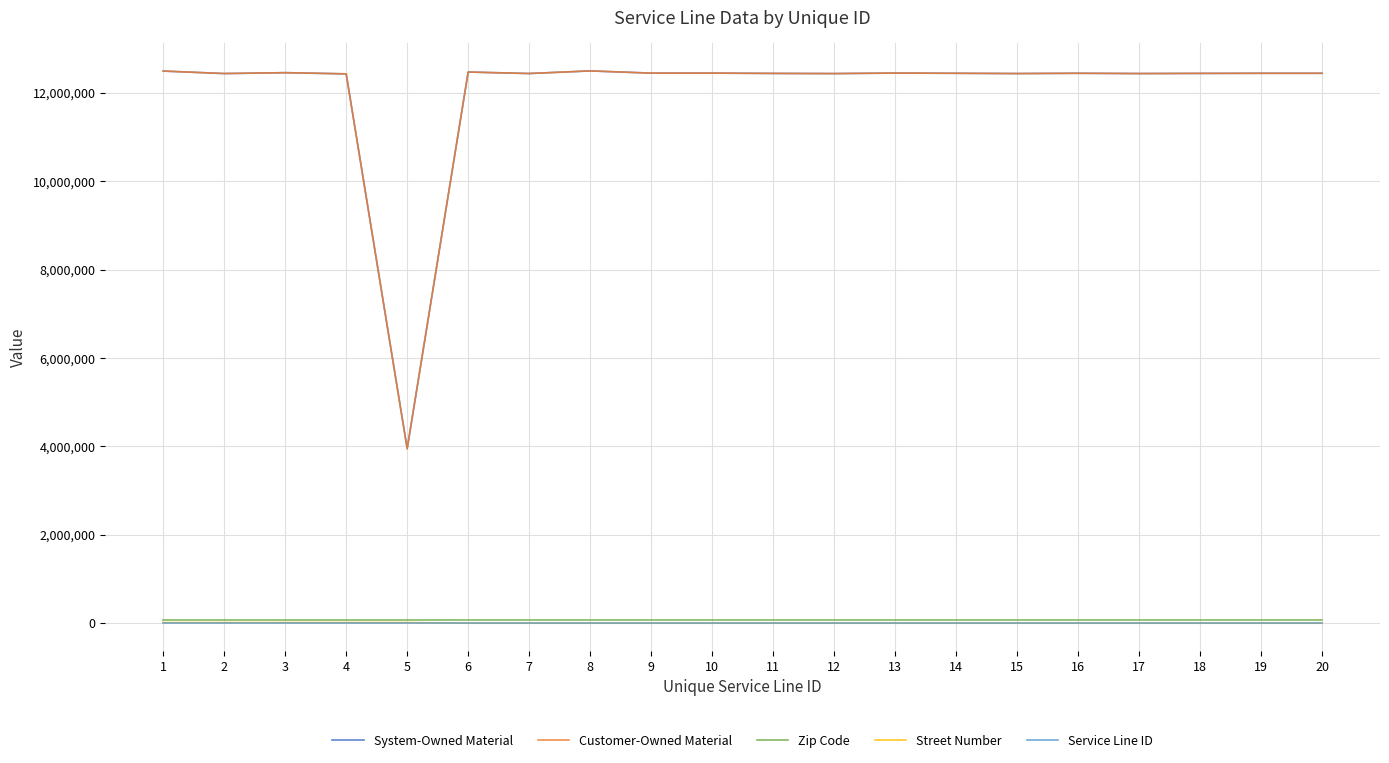

At which label does Service Line ID reach its minimum?

1